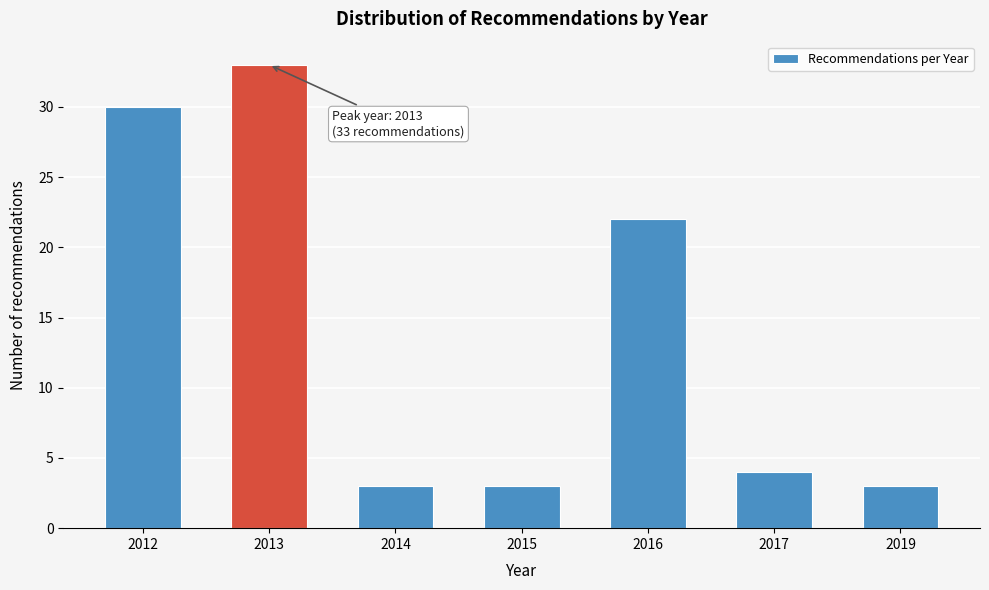

Reading right to left, what are all the values shown in this chart?

2019=3	2017=4	2016=22	2015=3	2014=3	2013=33	2012=30